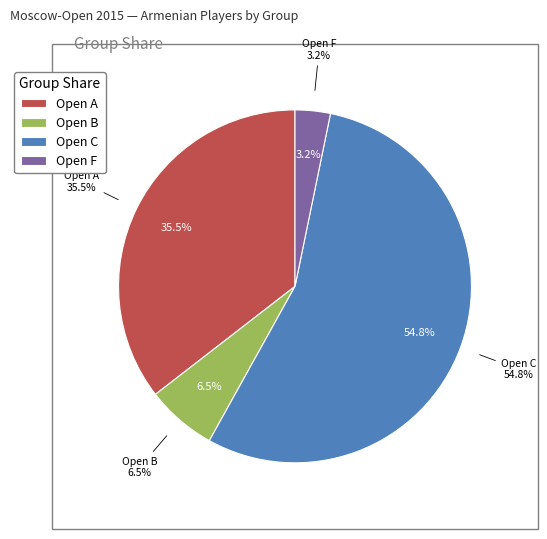

Count the number of slices in the pie.

4